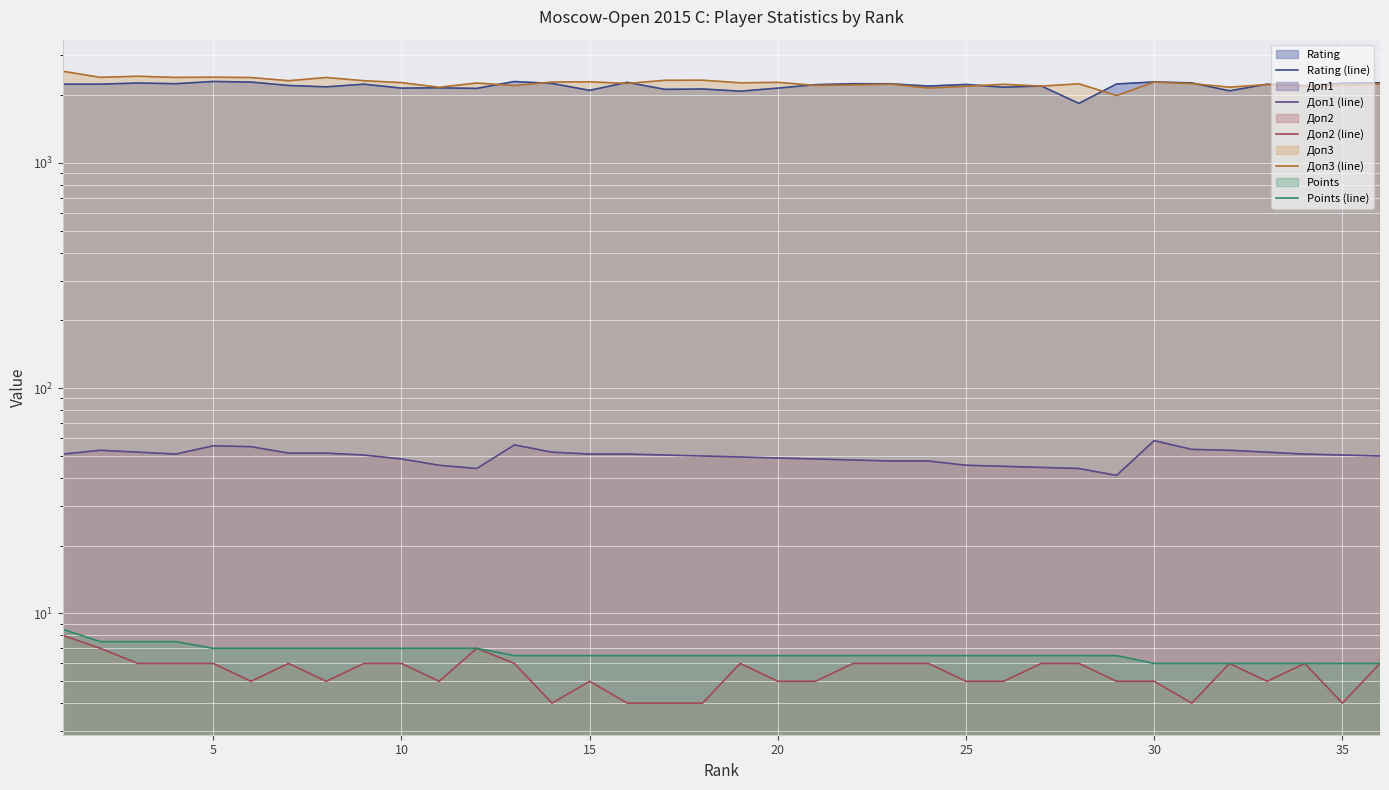

The value of Доп2 (line) at 13 is 5.8. True or false?

False